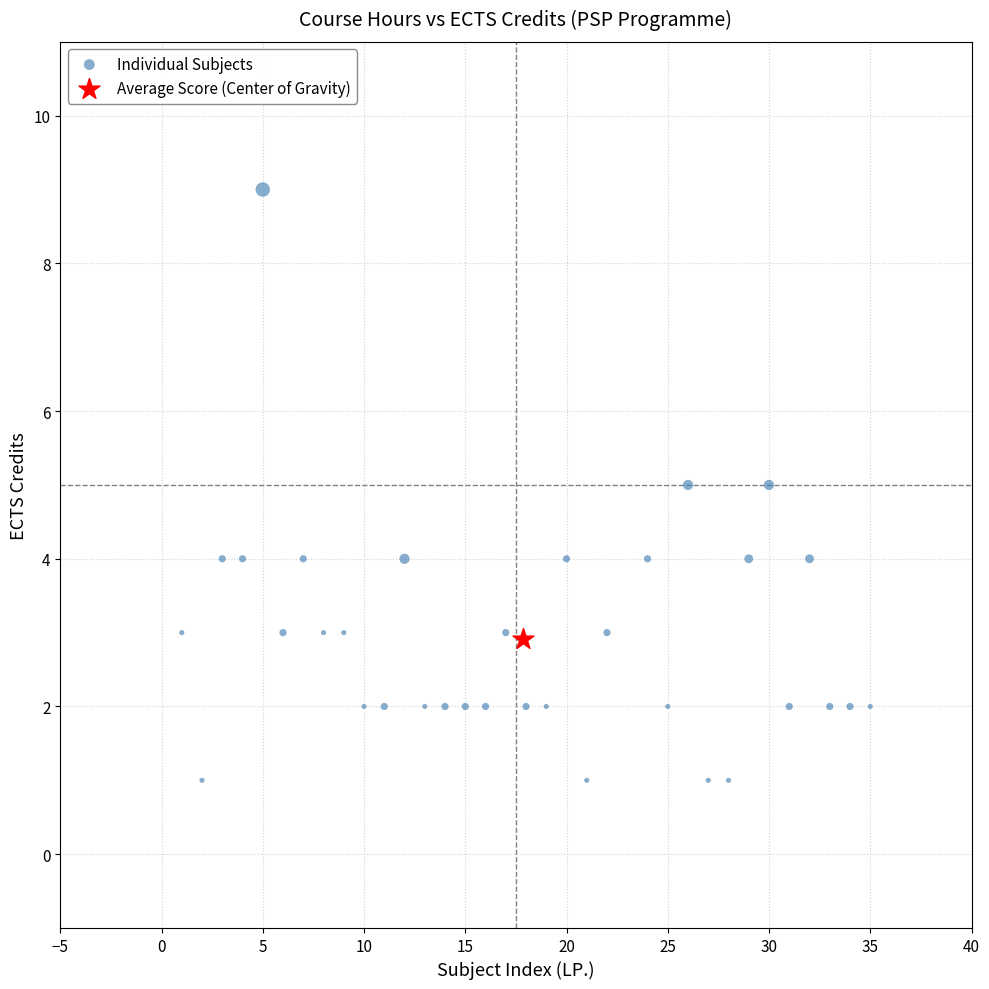

What are all the series names shown in the legend?

Individual Subjects, Average Score (Center of Gravity)